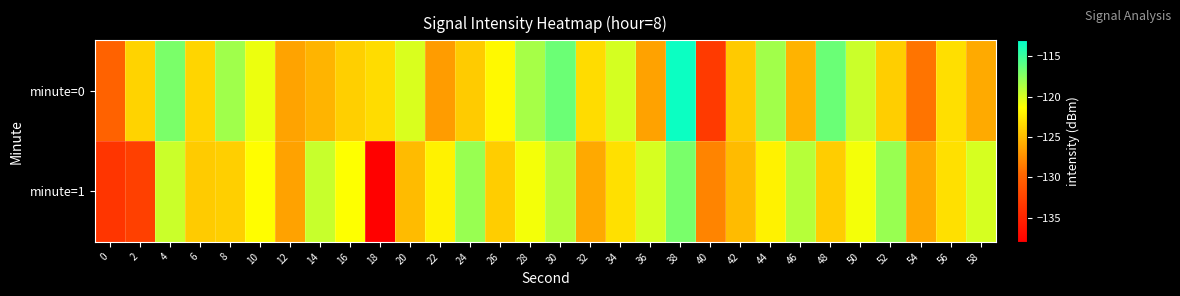

How many series are shown in this chart?

2